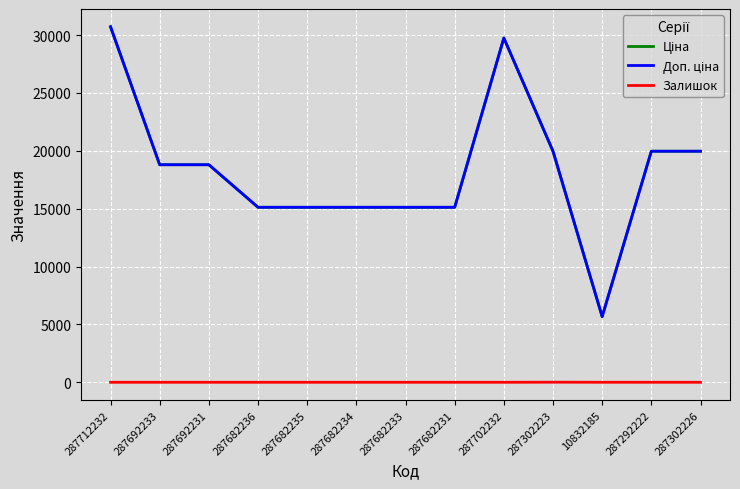

How many lines are shown in the chart?

3